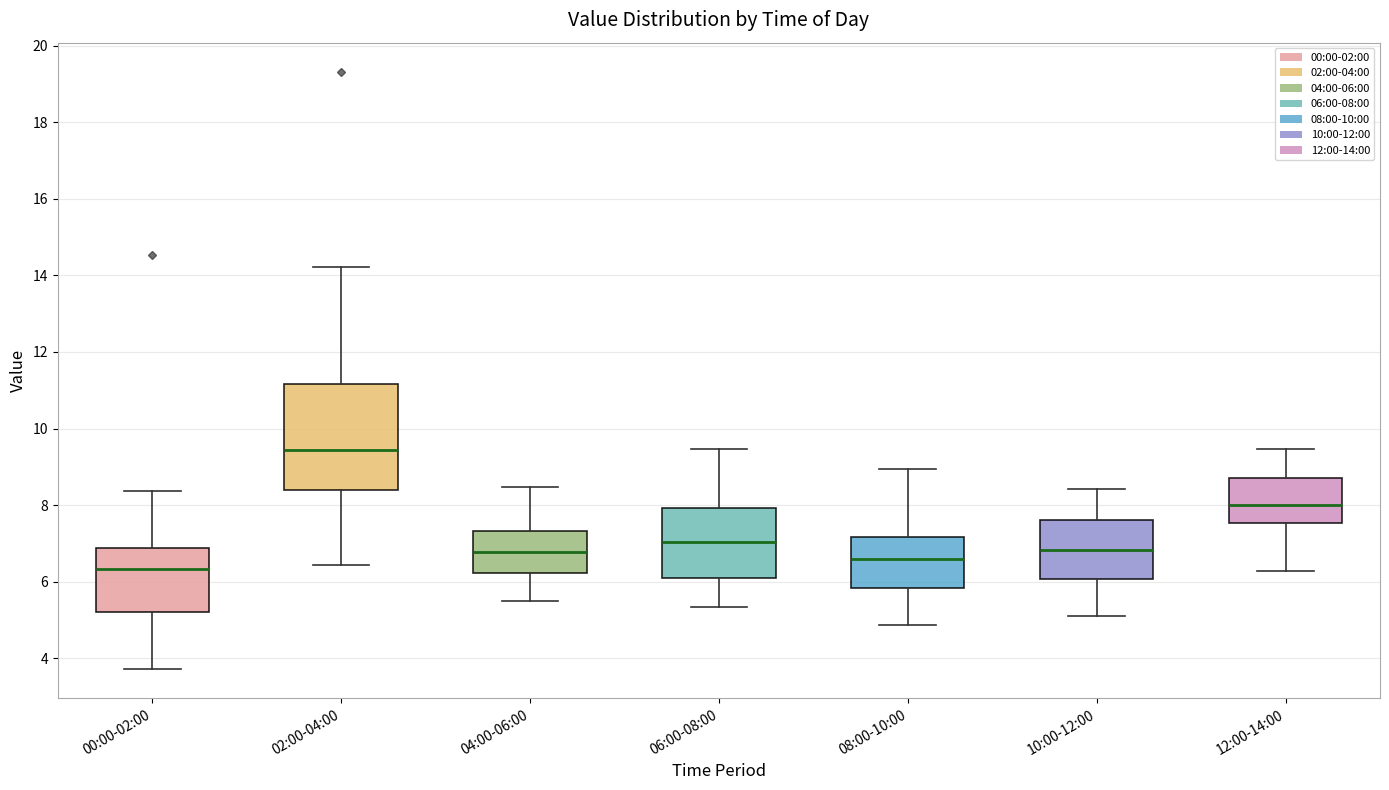

Reading left to right, read every box against the y-axis: the position of its median line, the range the box covers, and the ends of its whiskers. The values are not printed on the chart, so give them approximately, as read against the axis.

00:00-02:00: median 6.4, box 5.2 to 6.8, whiskers 3.8 to 8.4
02:00-04:00: median 9.4, box 8.4 to 11.2, whiskers 6.4 to 14.2
04:00-06:00: median 6.8, box 6.2 to 7.4, whiskers 5.6 to 8.4
06:00-08:00: median 7.0, box 6.2 to 8.0, whiskers 5.4 to 9.4
08:00-10:00: median 6.6, box 5.8 to 7.2, whiskers 4.8 to 9.0
10:00-12:00: median 6.8, box 6.0 to 7.6, whiskers 5.2 to 8.4
12:00-14:00: median 8.0, box 7.6 to 8.8, whiskers 6.2 to 9.4